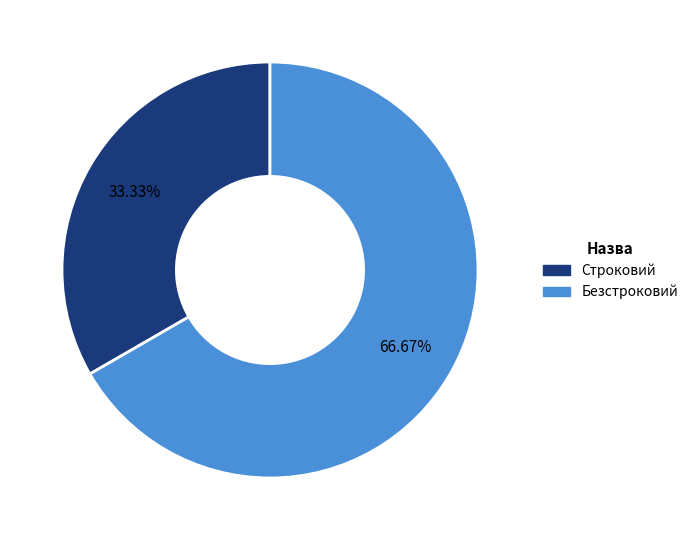

To the nearest percent, what is the combined percentage of Строковий and Безстроковий?

100%